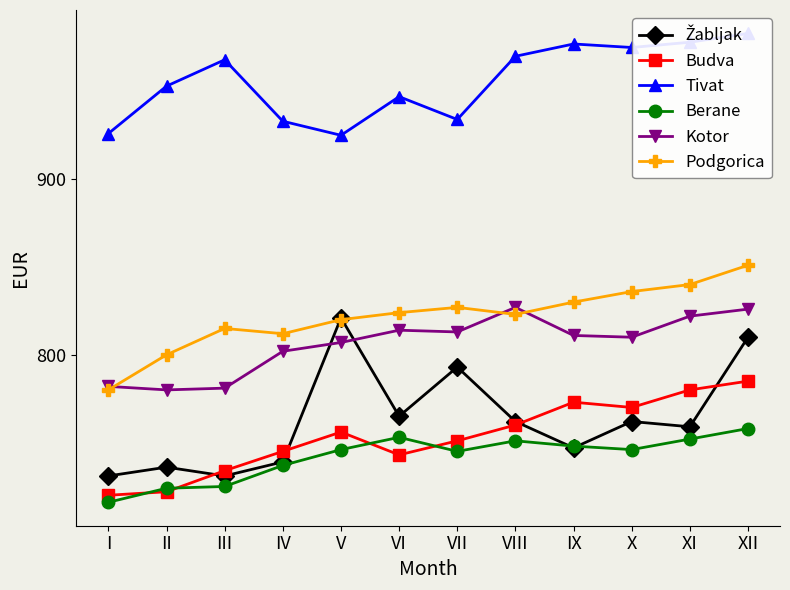

At which label does Budva first exceed 756?

VIII